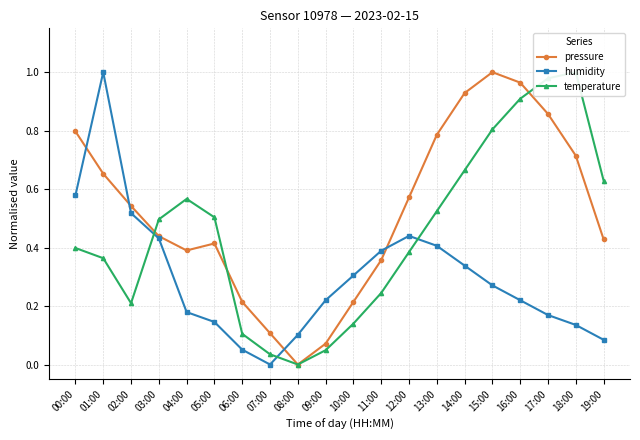

True or false: humidity has more than 1 interior local peaks.

True